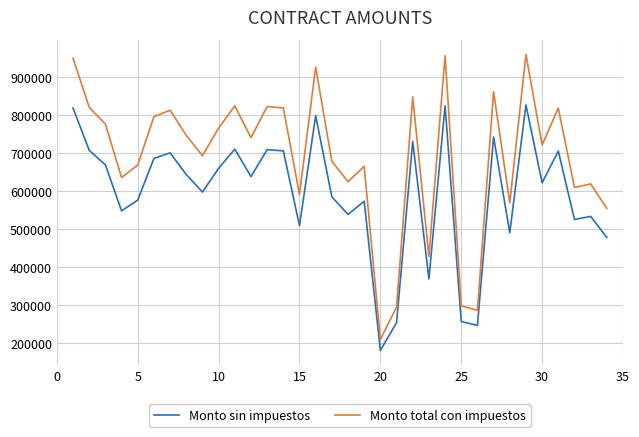

Rank the series by their average value, from lowest to highest.

Monto sin impuestos, Monto total con impuestos